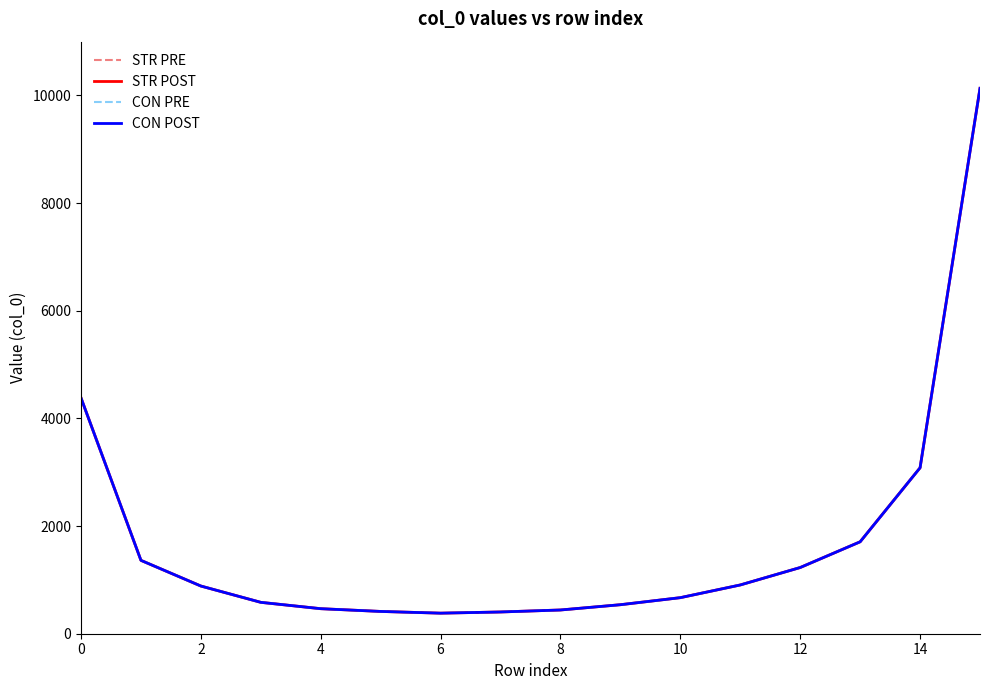

Count the number of data series in this chart.

4